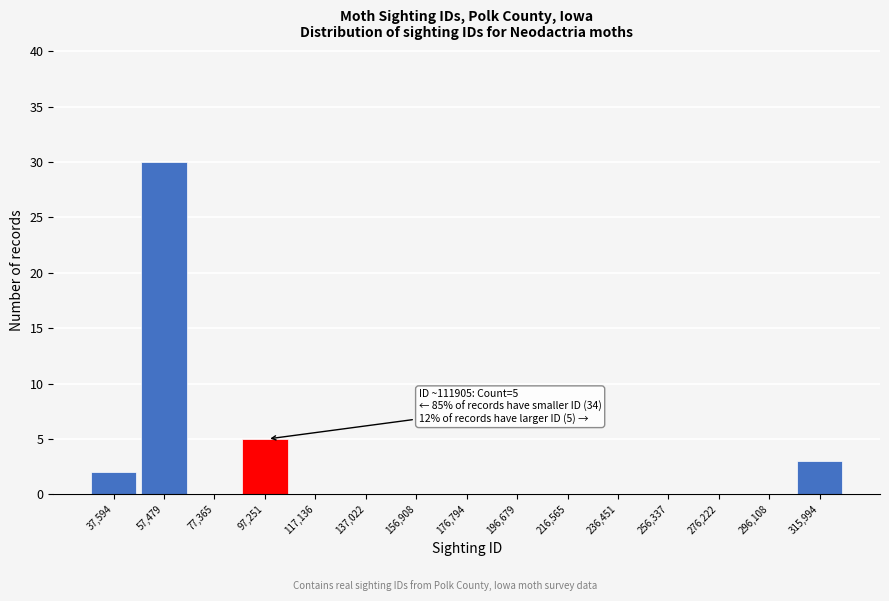

Reading left to right, what are all the values shown in this chart?

37,594=2	57,479=30	77,365=0	97,251=5	117,136=0	137,022=0	156,908=0	176,794=0	196,679=0	216,565=0	236,451=0	256,337=0	276,222=0	296,108=0	315,994=3